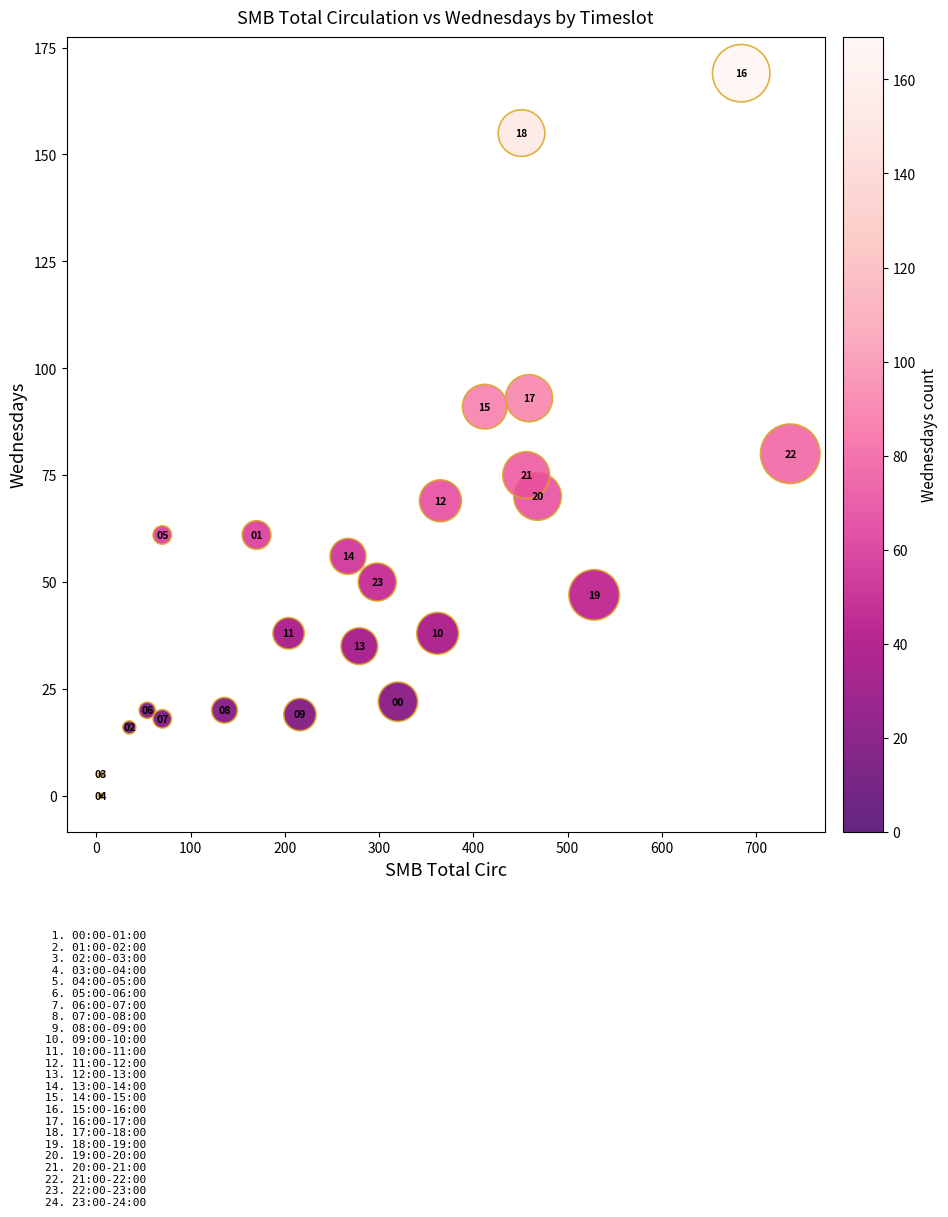

What is the range of X values (max minus min)?

731